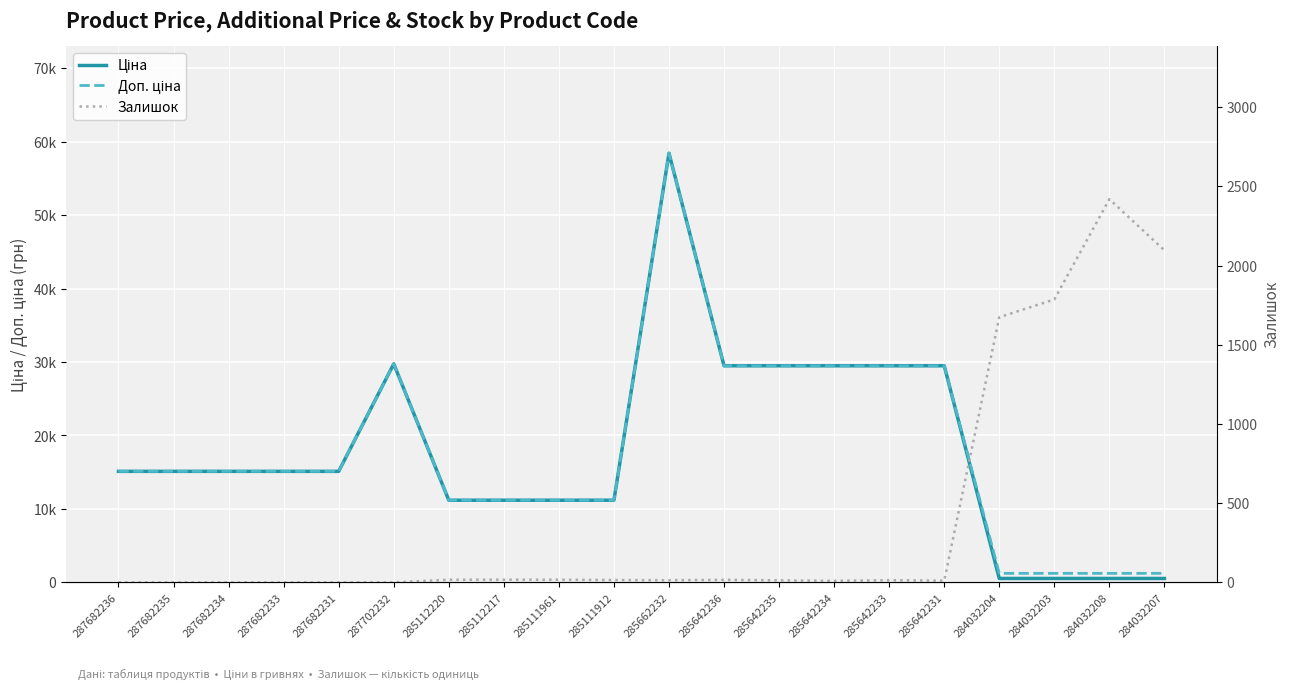

Is it true that Ціна equals 25892.4 at 287682236?

False